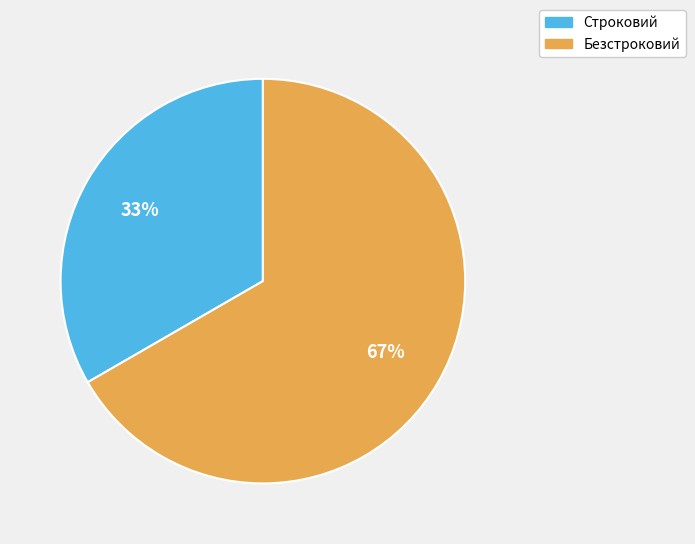

To the nearest percent, what is the combined percentage of Строковий and Безстроковий?

100%